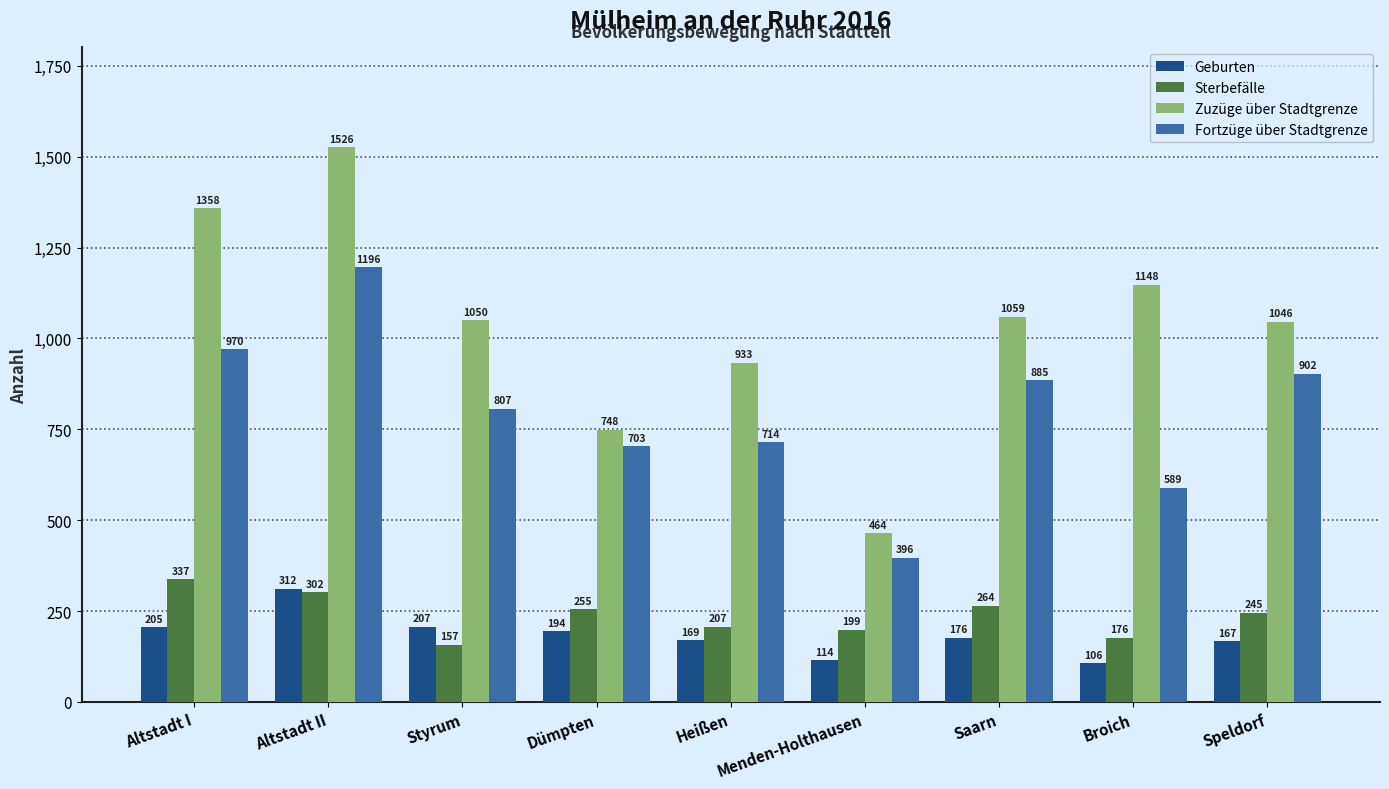

How many distinct data groups are displayed?

4